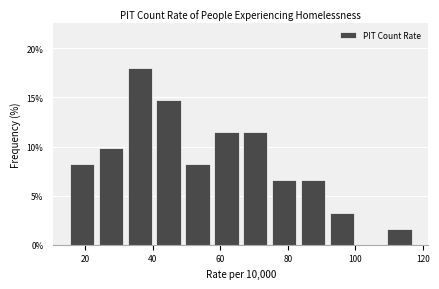

Which range on the x-axis has the tallest bar?

32 to 40